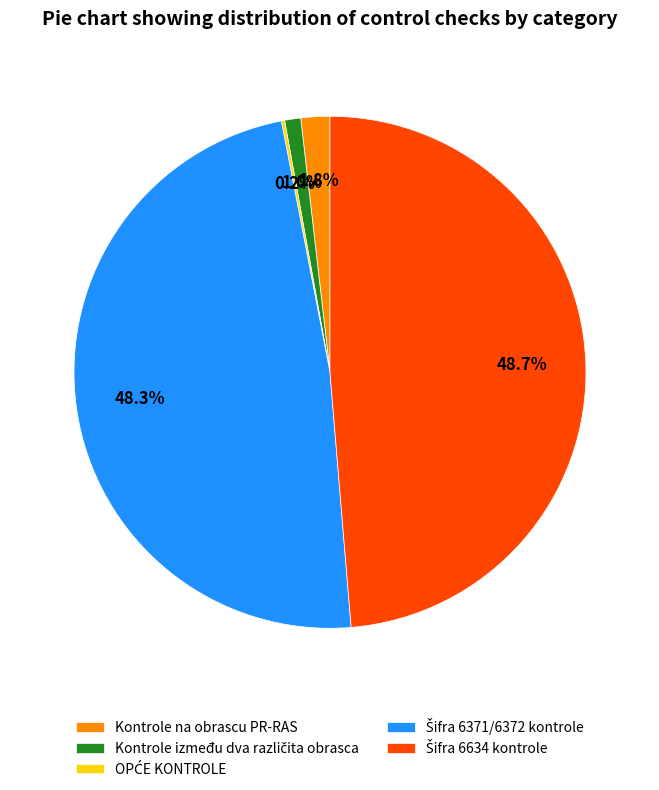

Is there any slice that represents more than half of the pie?

No